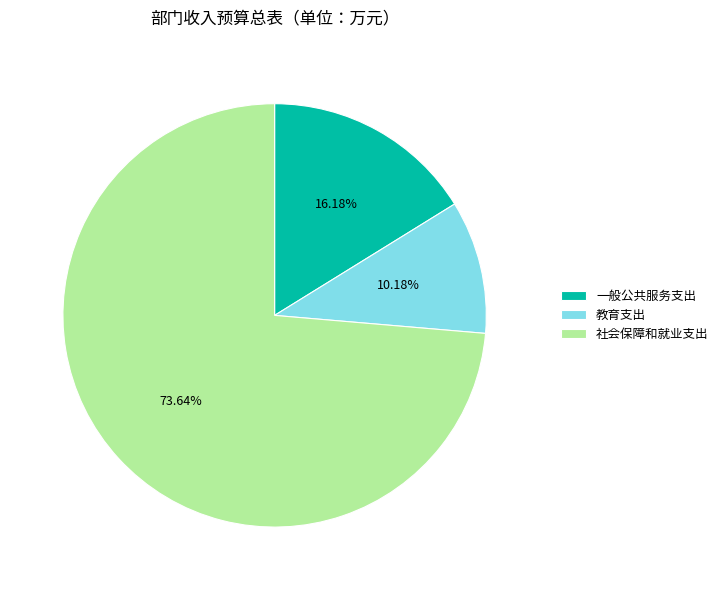

How much of the chart is everything except 社会保障和就业支出?

26.4%